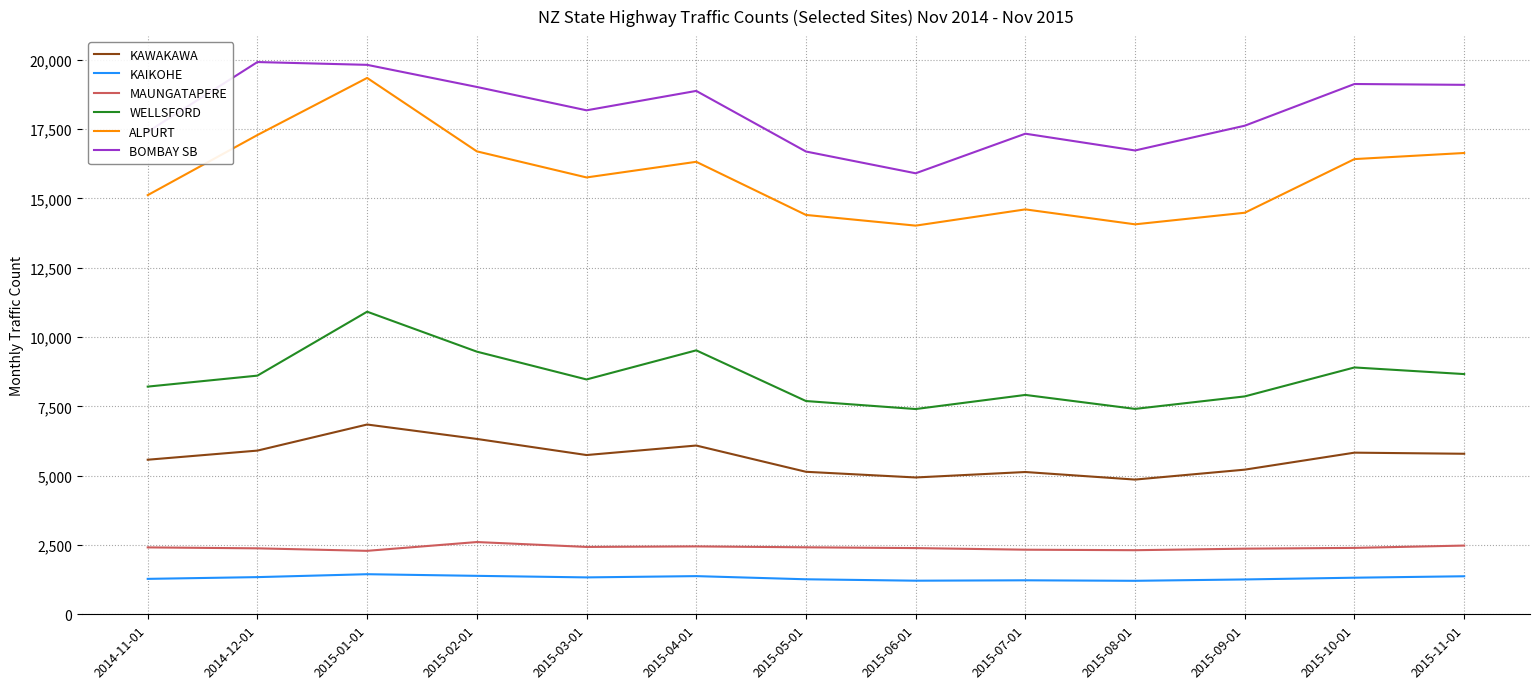

True or false: MAUNGATAPERE has more than 0 points higher than both neighbors.

True